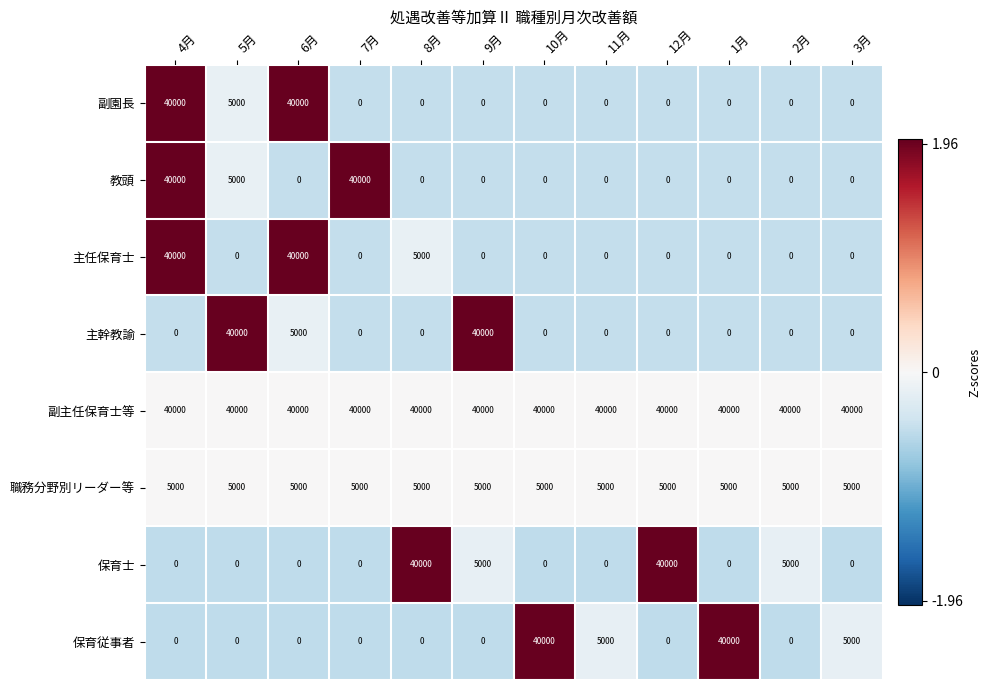

What is the maximum value for 保育士?

40000